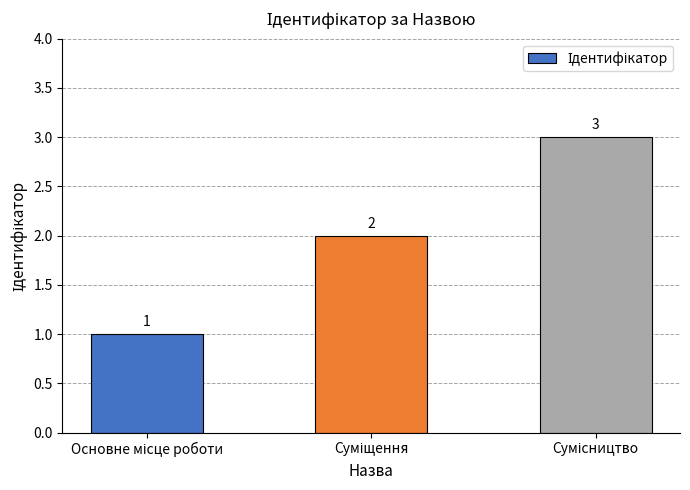

Count the values in the range 1 to 3.

3